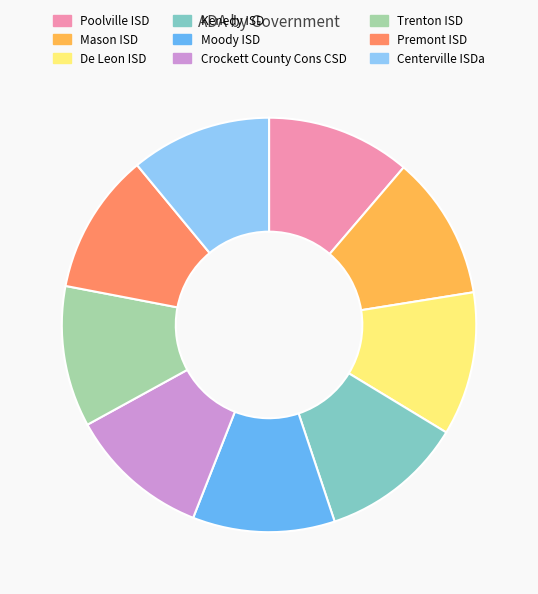

Approximately how many times larger is the value at Premont ISD compared to Trenton ISD?

1.0